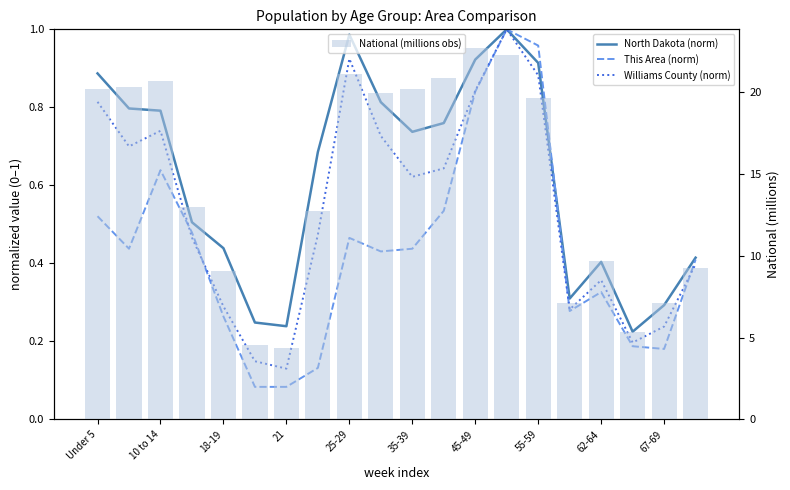

True or false: This Area (norm) has a value of 0.0 at 21.

False